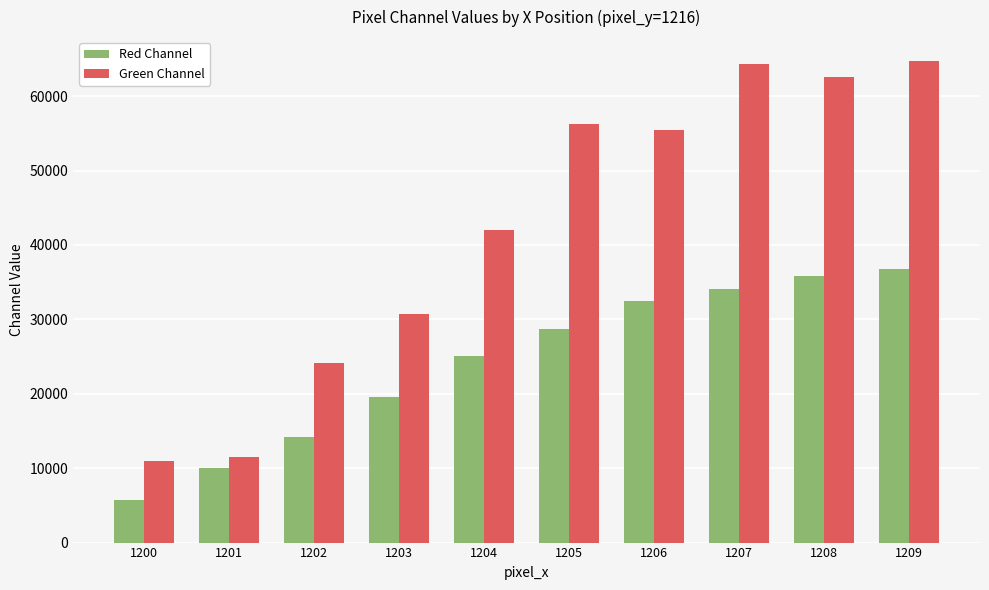

What is the value of the Green Channel bar at the 2nd from the left?

11476